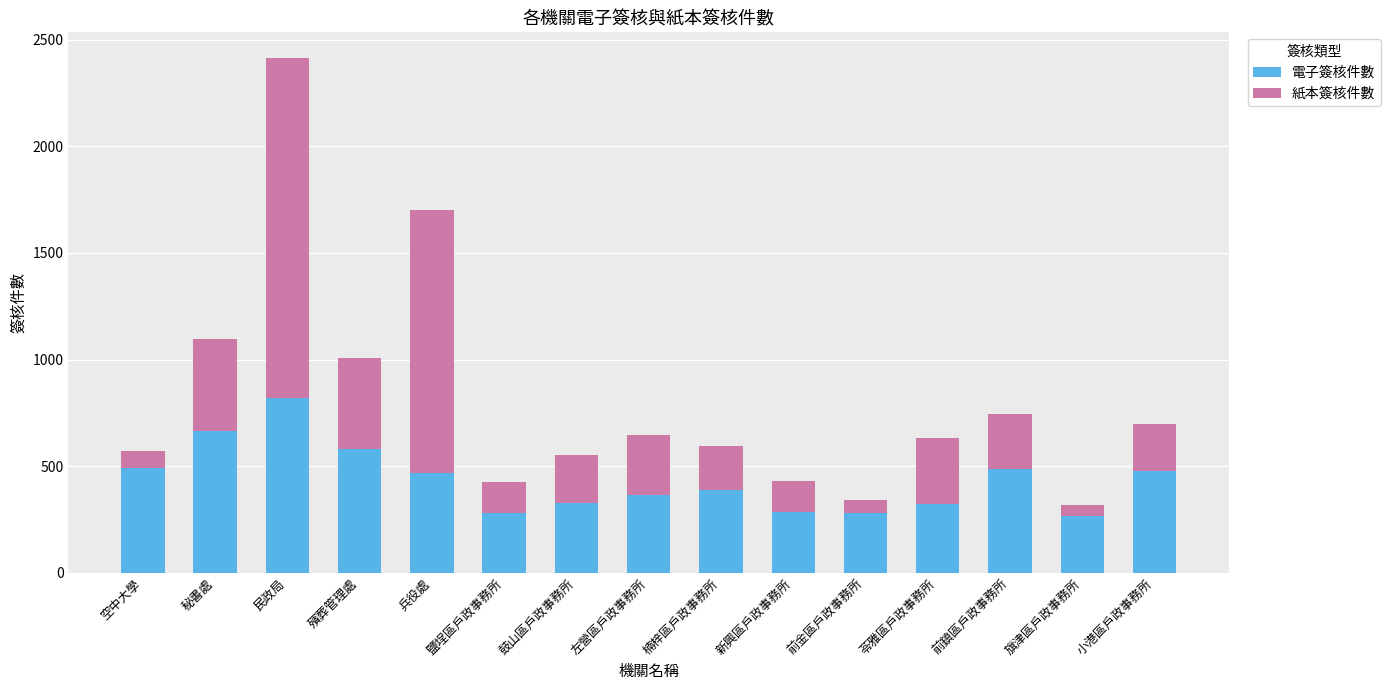

What is the difference between the 電子簽核件數 values at 左營區戶政事務所 and 秘書處?

298